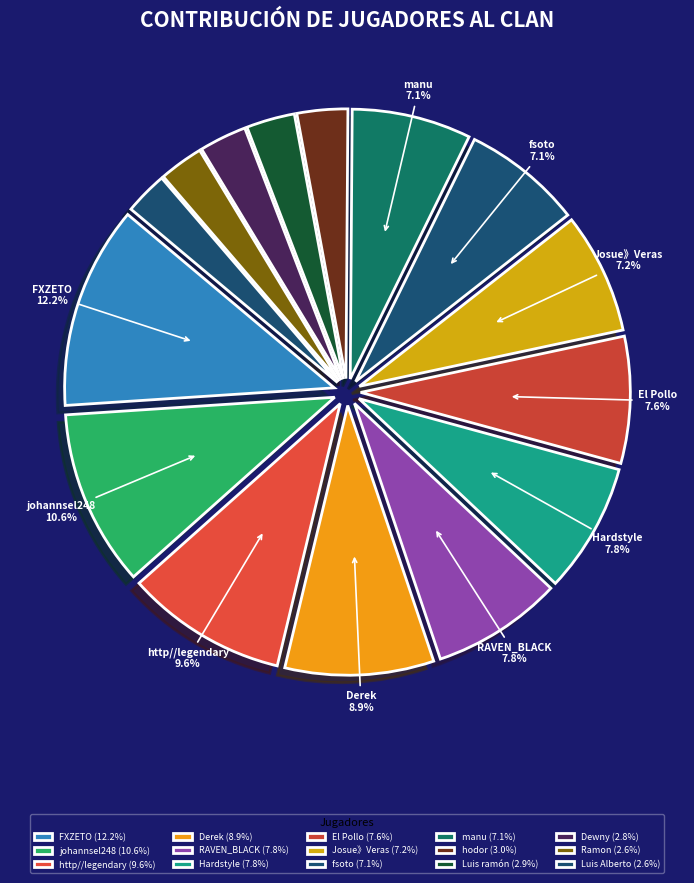

Which category has the smallest portion of the pie?

Luis Alberto